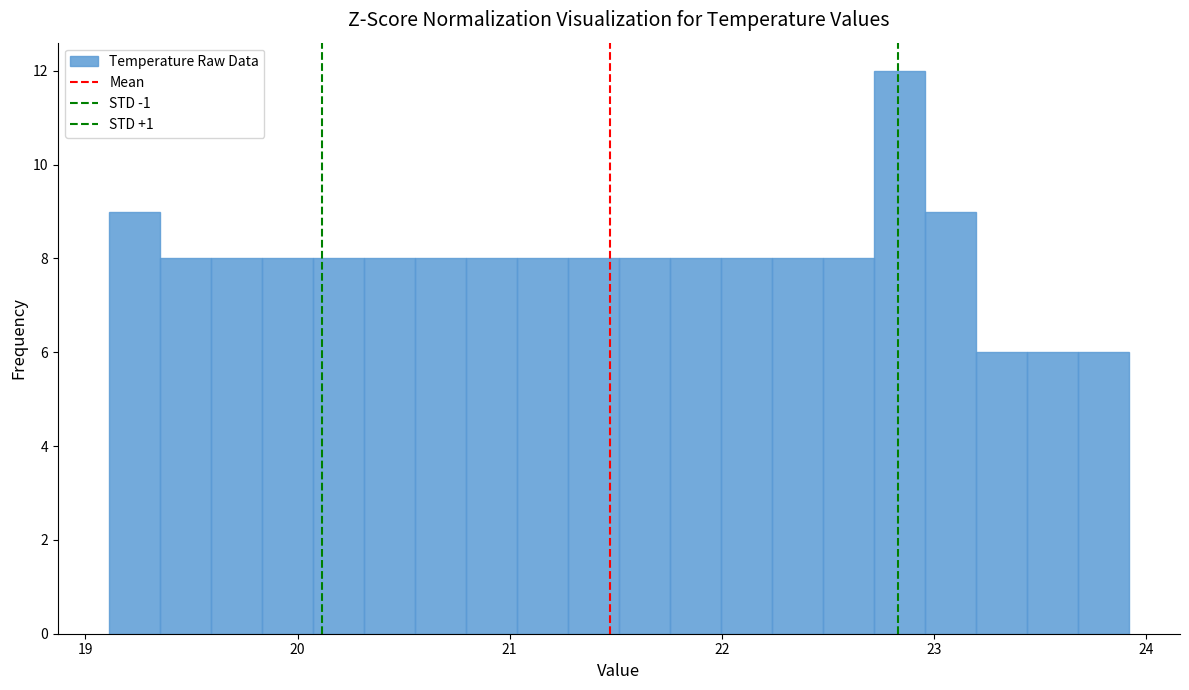

Read against the x-axis, roughly where is the centre of the tallest bar?

22.8